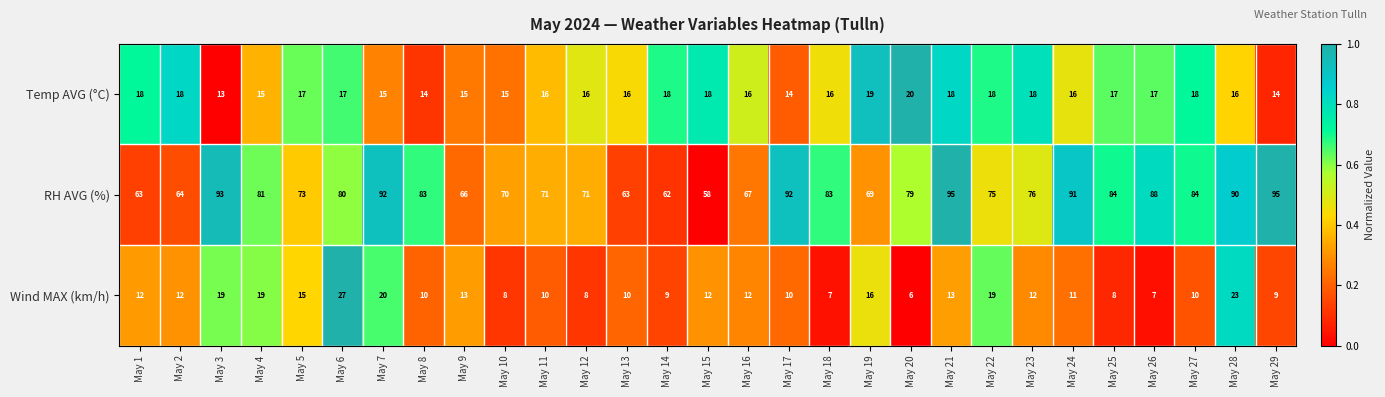

What is the difference between the highest and lowest values at May 26?

81